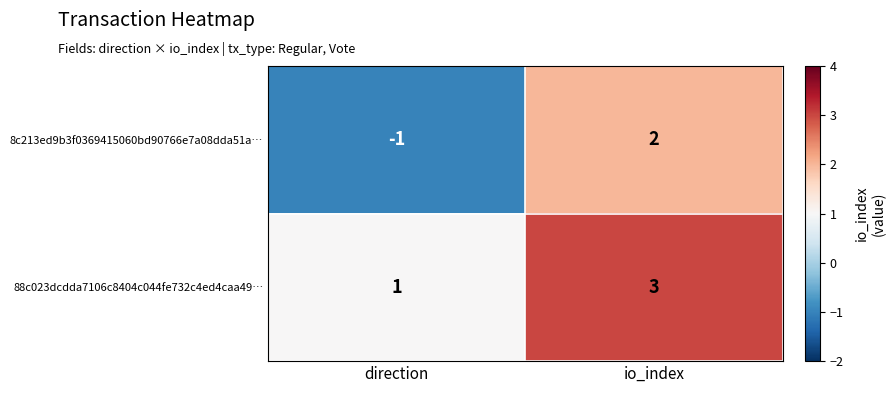

What is the difference between the 8c213ed9b3f0369415060bd90766e7a08dda51a… values at io_index and direction?

3